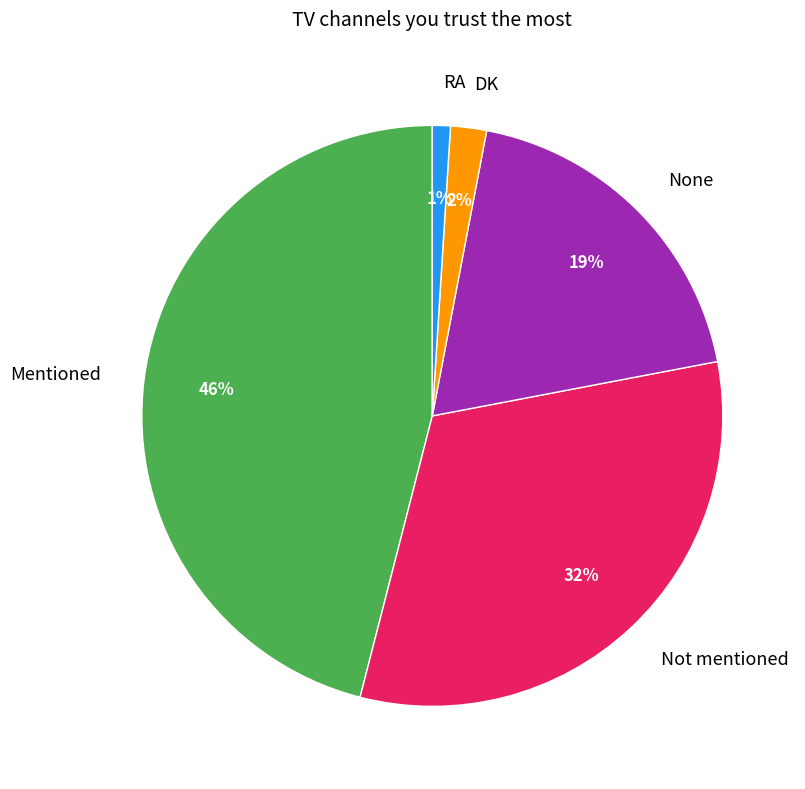

Between DK and Mentioned, which is larger?

Mentioned